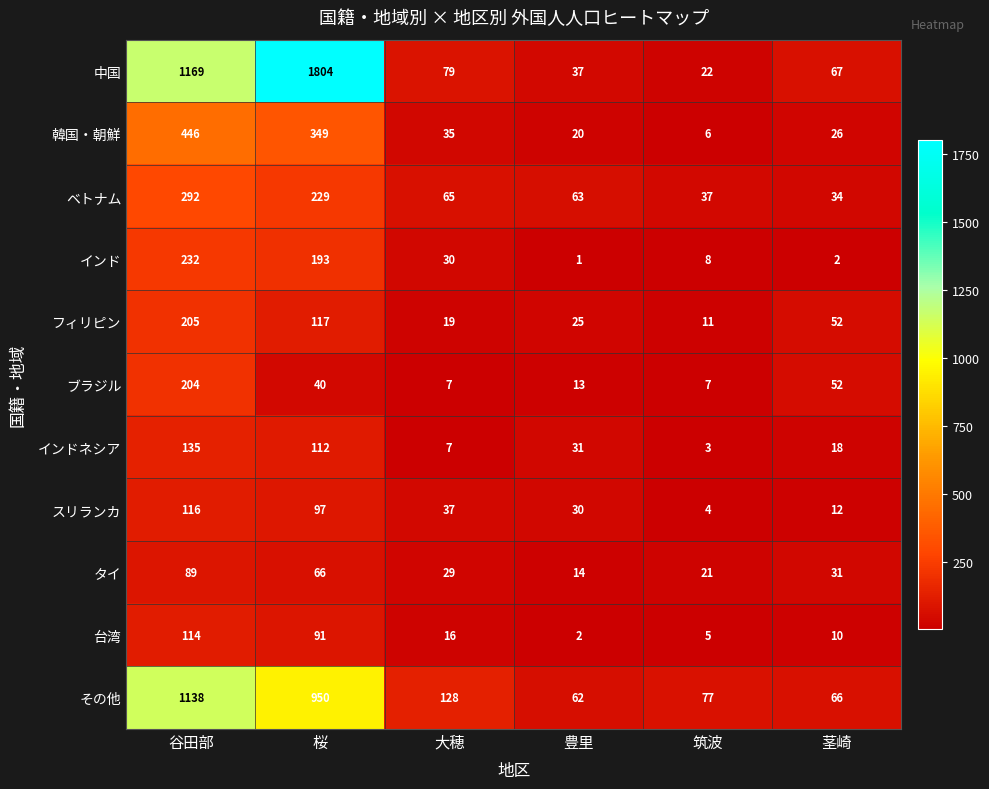

Which series changed the most between 桜 and 茎崎?

中国